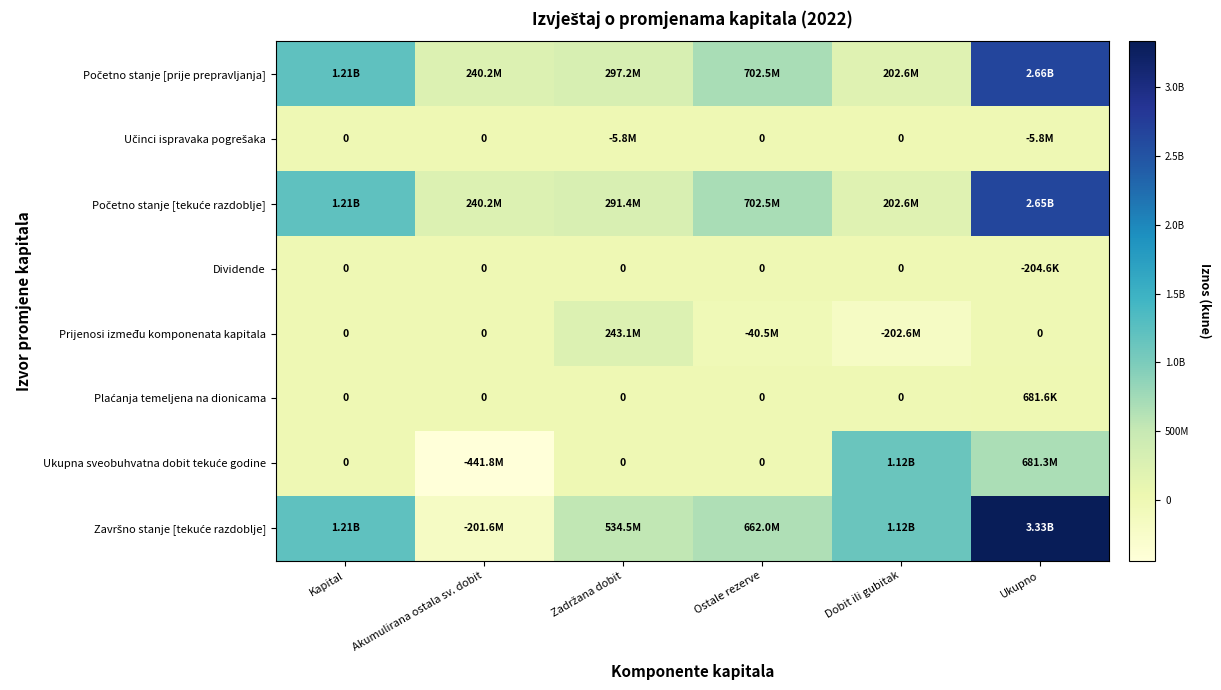

What is the difference between the second highest and second lowest values in the Ukupna sveobuhvatna dobit tekuće godine series?

681346234